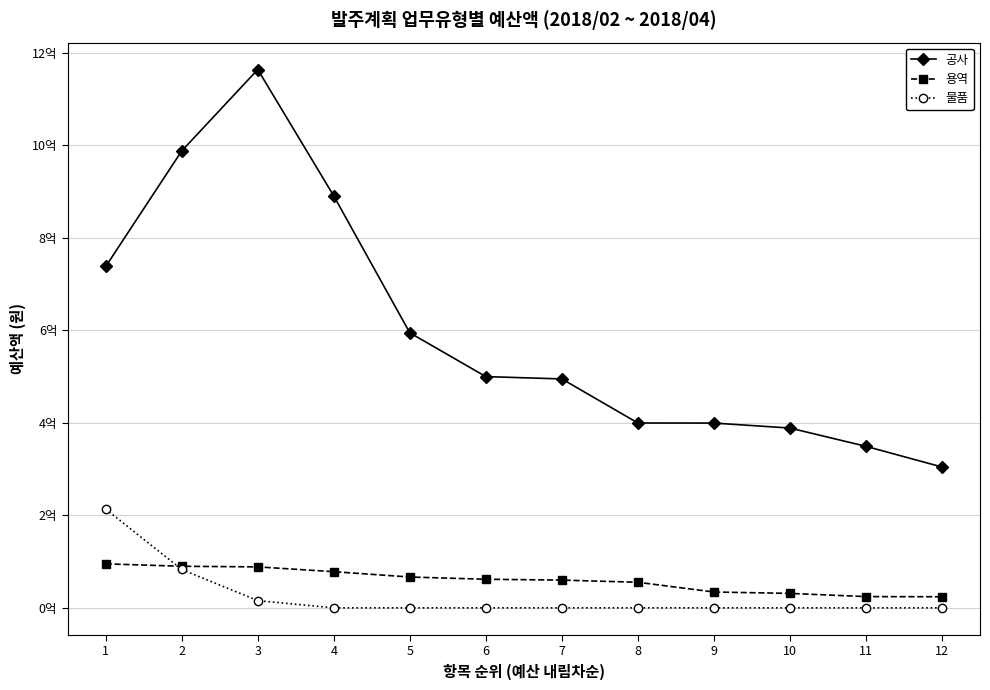

Which series changed the most between 3 and 4?

공사